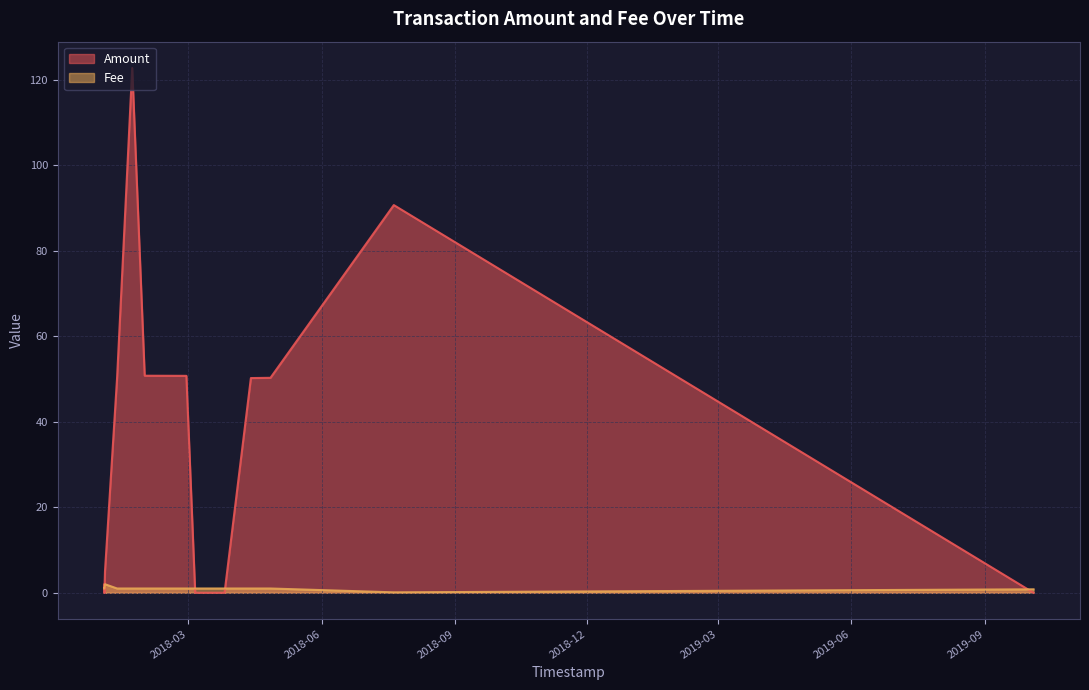

What are all the series names shown in the legend?

Amount, Fee